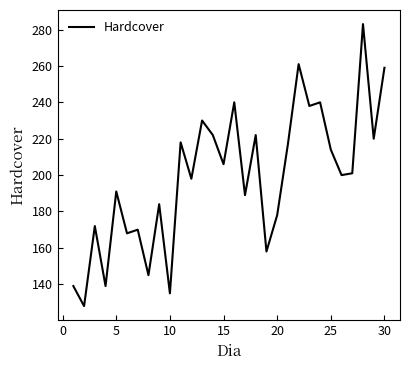

Reading right to left, extract all data points from this chart.

259	220	283	201	200	214	240	238	261	217	178	158	222	189	240	206	222	230	198	218	135	184	145	170	168	191	139	172	128	139